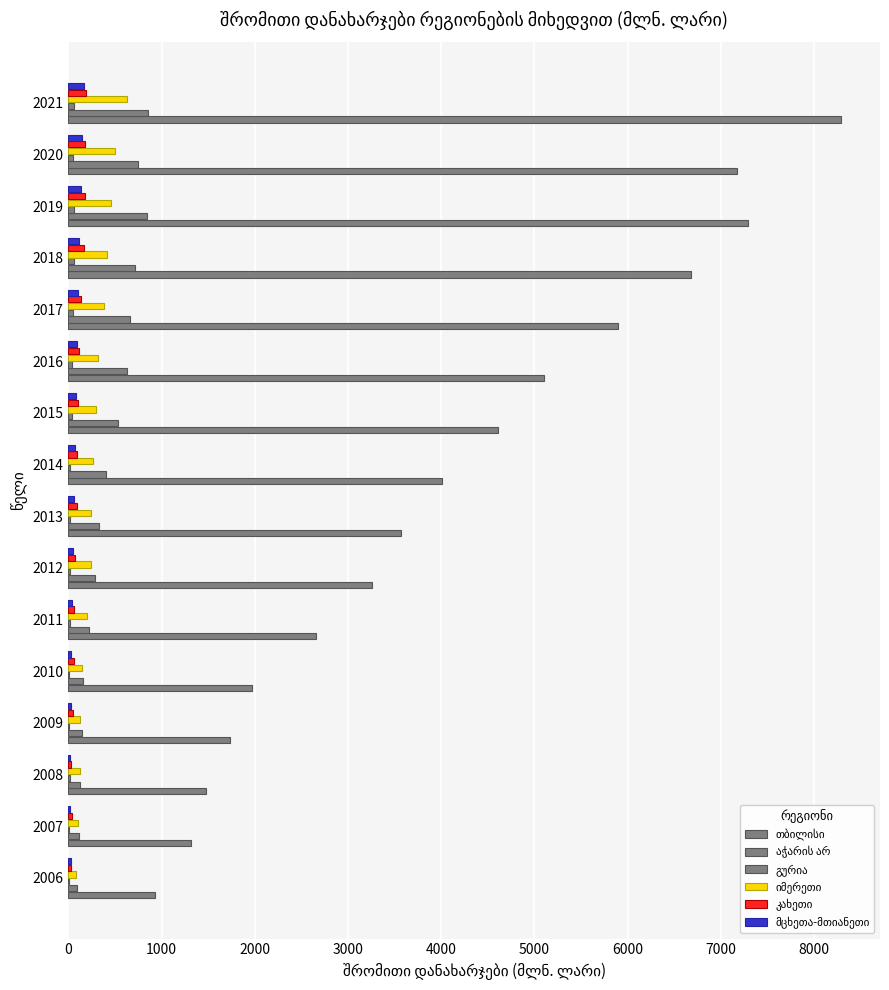

How many categories are shown in the chart?

16